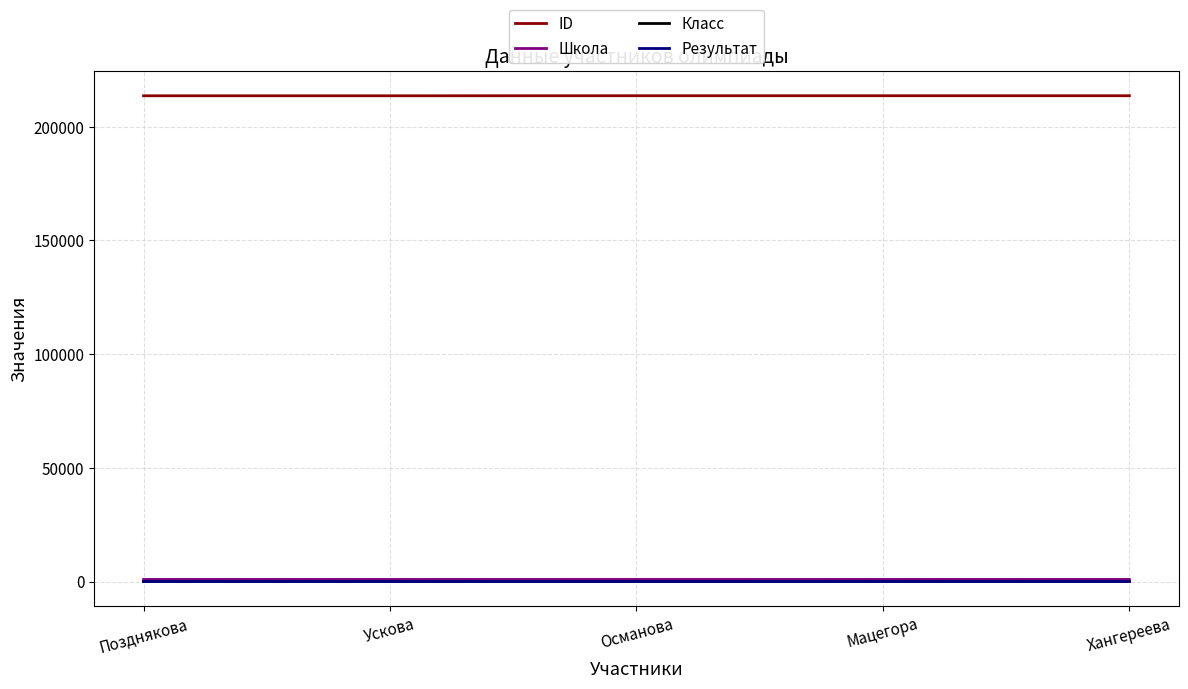

How many values in the Результат series are below 5?

2